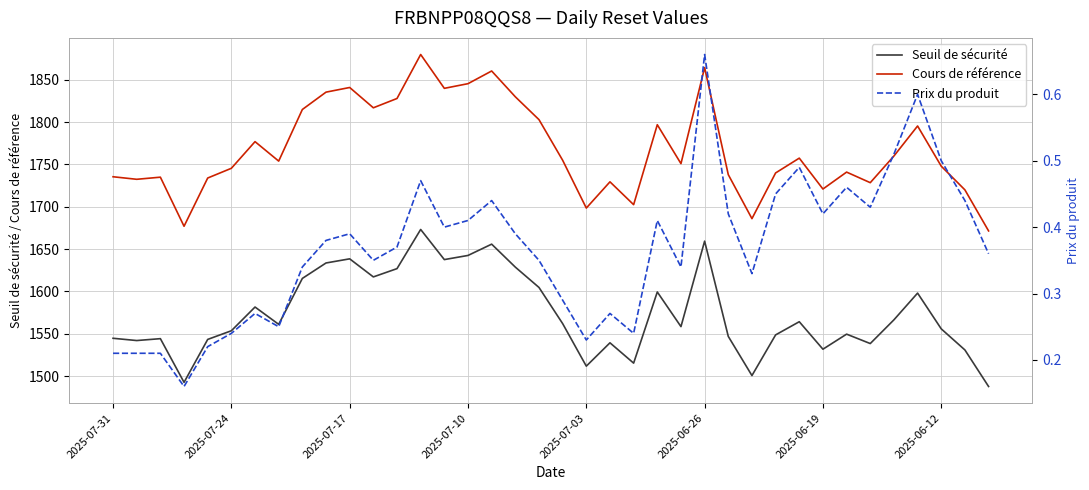

What is the highest value of the Cours de référence series?

1880.0